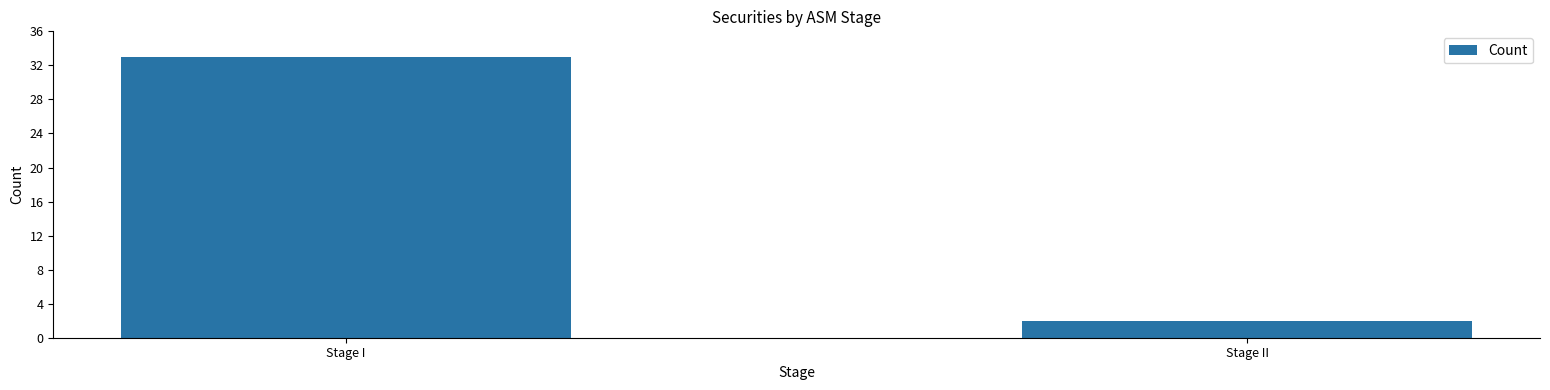

How many data points are less than 33?

1